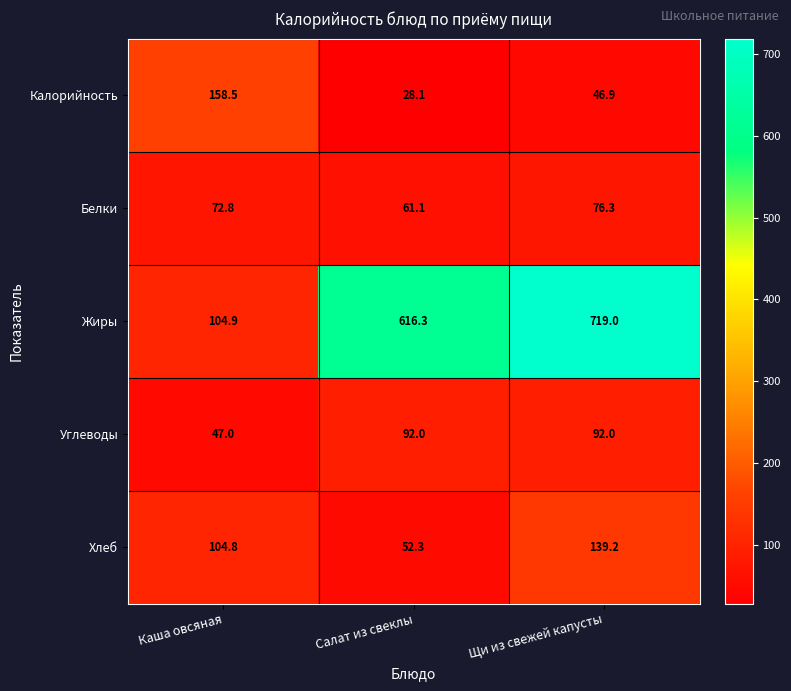

What is the maximum value shown in the chart?

719.0